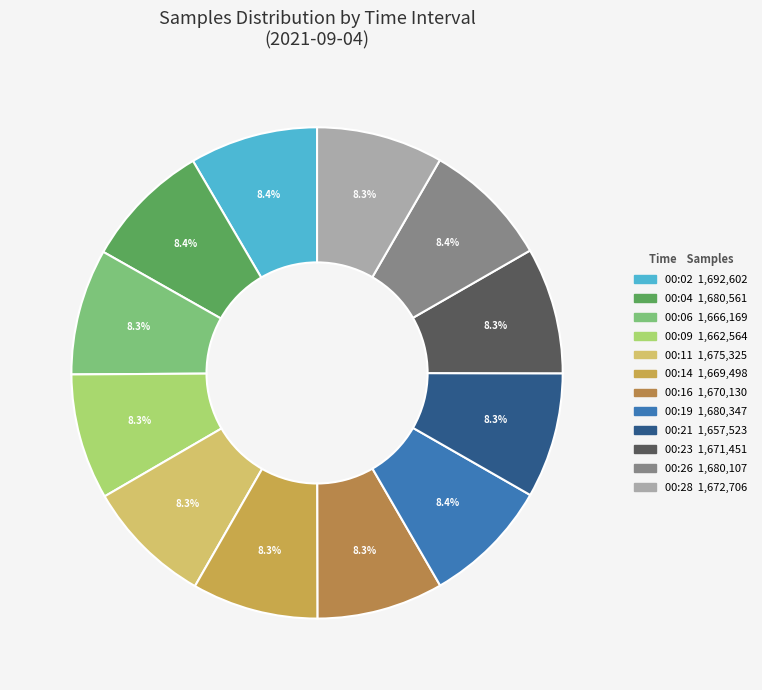

How many segments does this pie chart have?

12